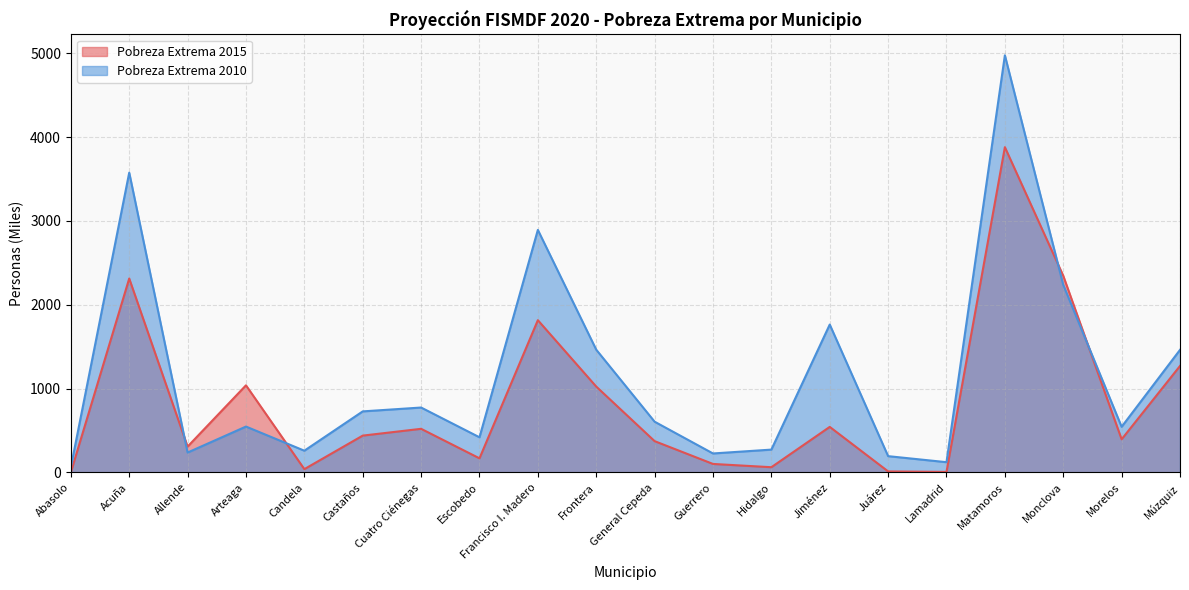

After their last crossing, which series has the higher values: Pobreza Extrema 2010 or Pobreza Extrema 2015?

Pobreza Extrema 2010